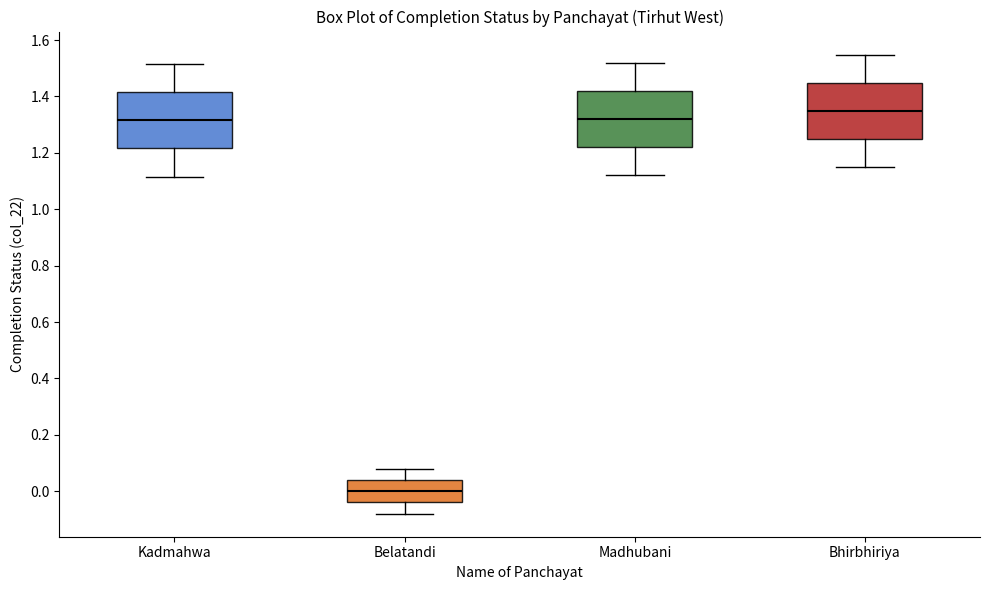

Which box's median line is the highest?

Bhirbhiriya